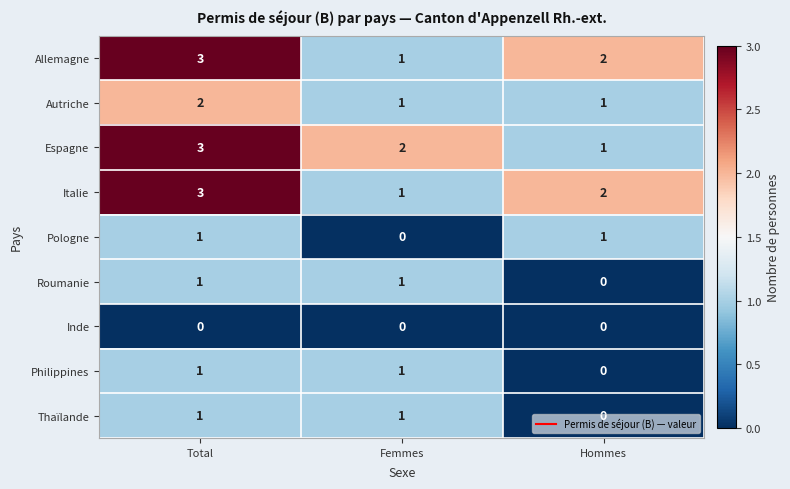

What is the total value across all series at Femmes?

8